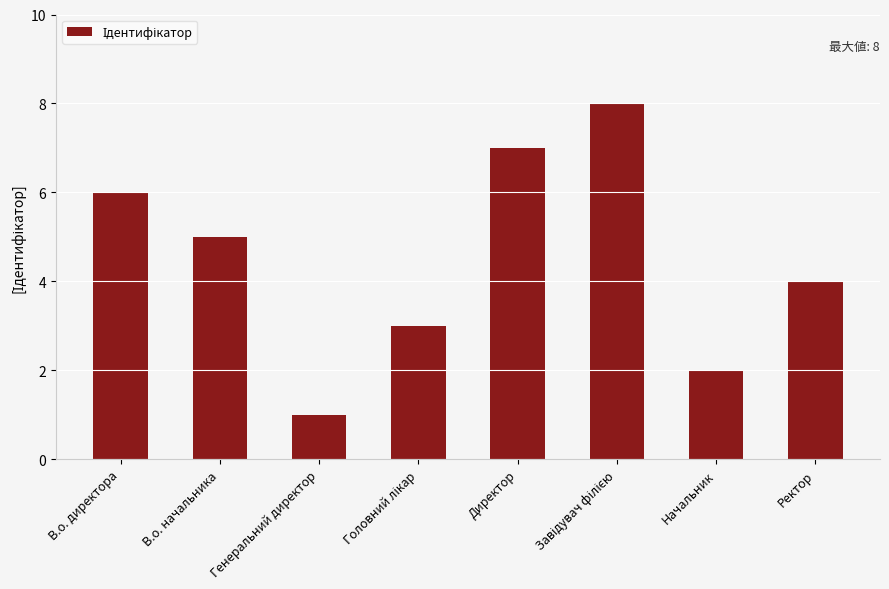

Approximately how many times larger is the value at Директор compared to В.о. директора?

1.2